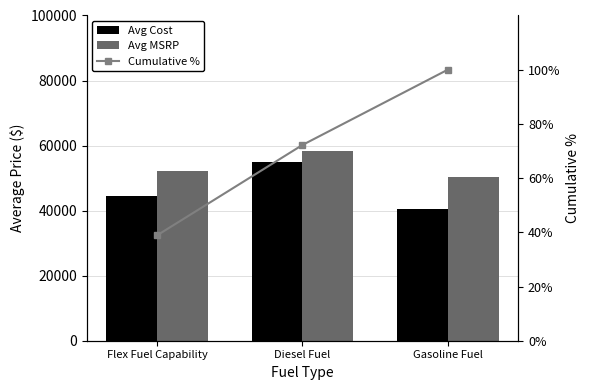

Reading left to right, what are all the values shown in this chart?

Avg Cost: Flex Fuel Capability=44467.3	Diesel Fuel=55016.3	Gasoline Fuel=40559.6
Avg MSRP: Flex Fuel Capability=52143.6	Diesel Fuel=58479.2	Gasoline Fuel=50200.0
Cumulative %: Flex Fuel Capability=38.9	Diesel Fuel=72.2	Gasoline Fuel=100.0